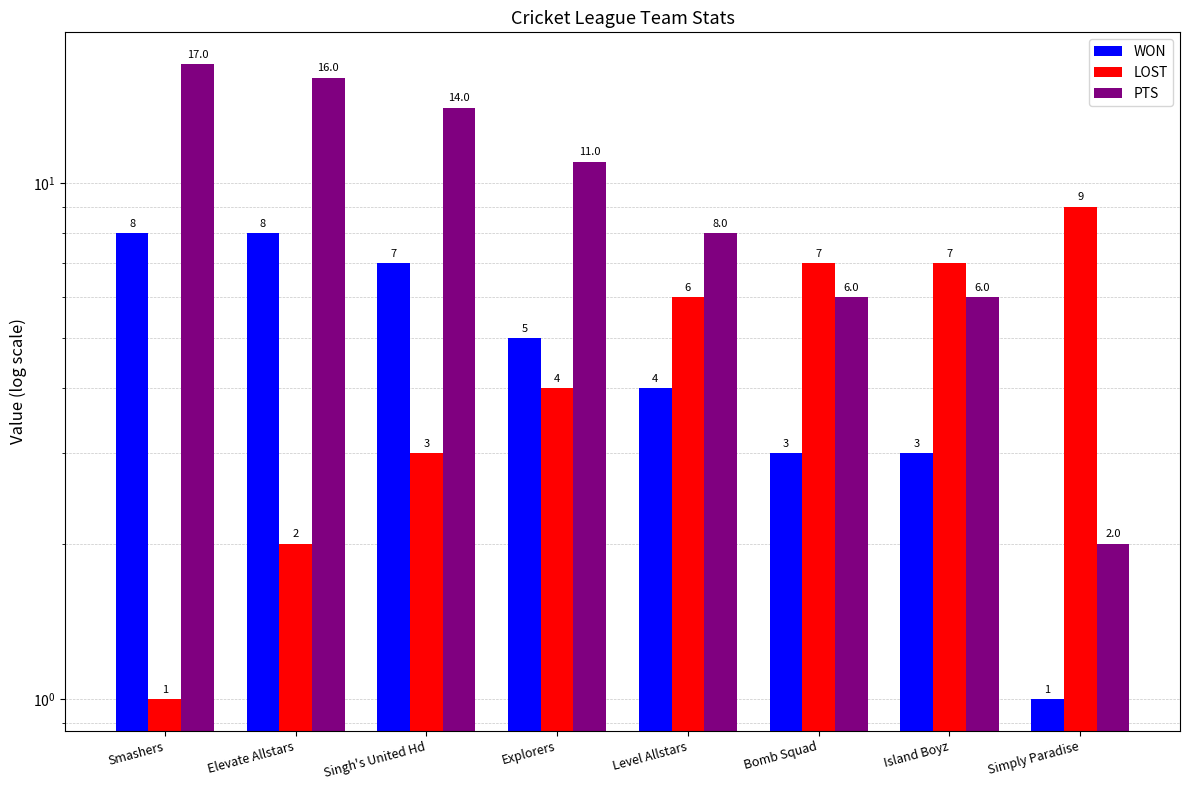

What is the label of the 2nd bar from the left?

Elevate Allstars